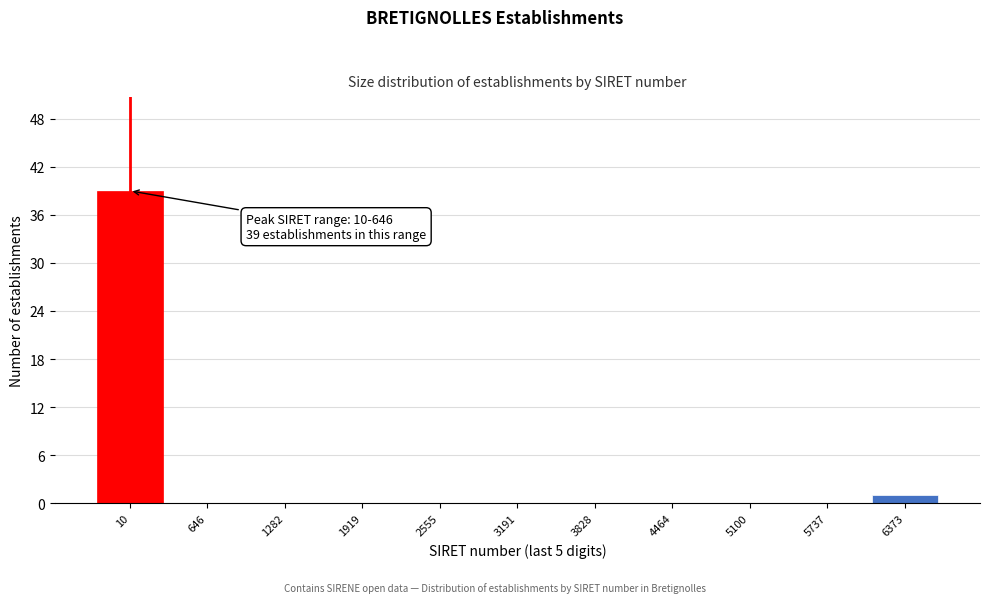

Reading left to right, transcribe all the data shown in this chart.

10=39	646=0	1282=0	1919=0	2555=0	3191=0	3828=0	4464=0	5100=0	5737=0	6373=1